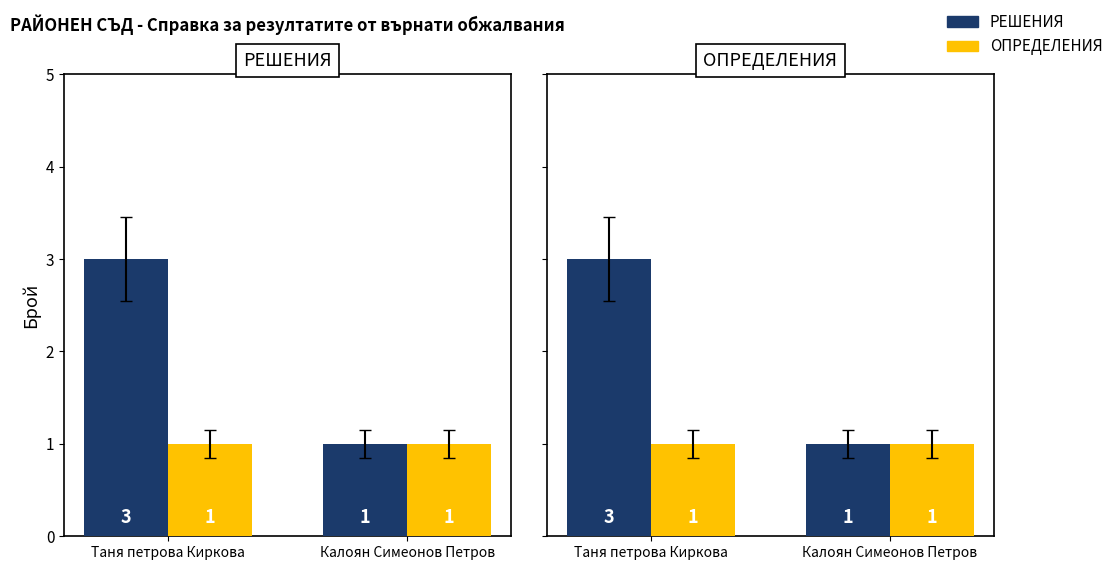

What is the approximate value of РЕШЕНИЯ at Калоян Симеонов Петров?

1